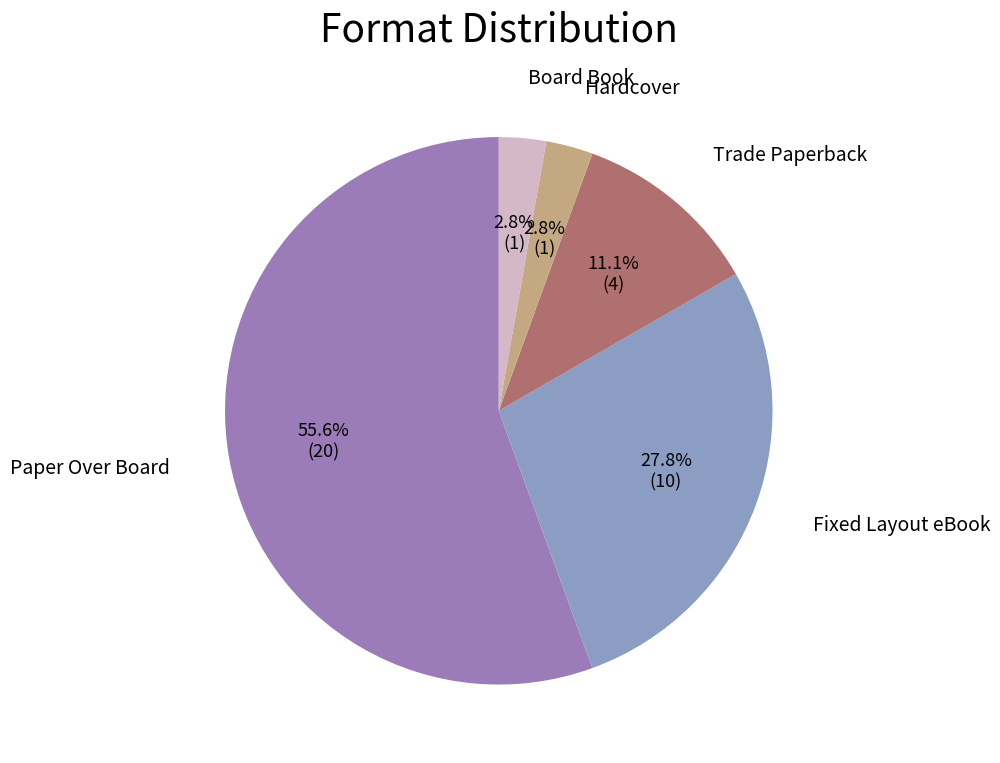

To the nearest percent, what is the difference between the Paper Over Board and Trade Paperback slice percentages?

44%